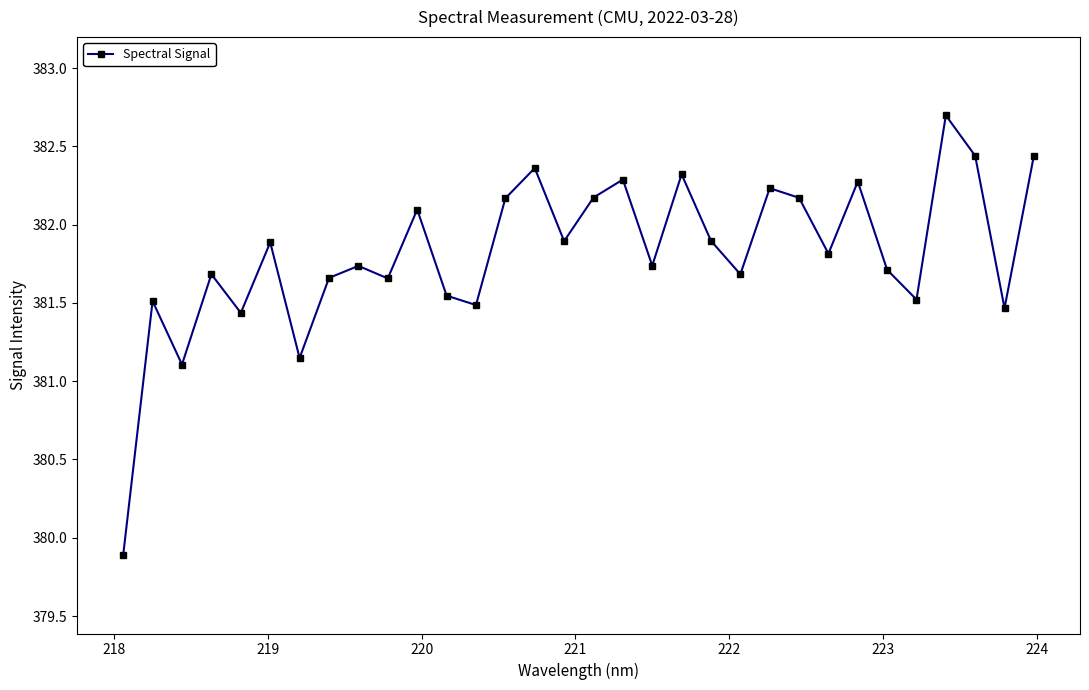

What is the minimum value shown in the chart?

379.9